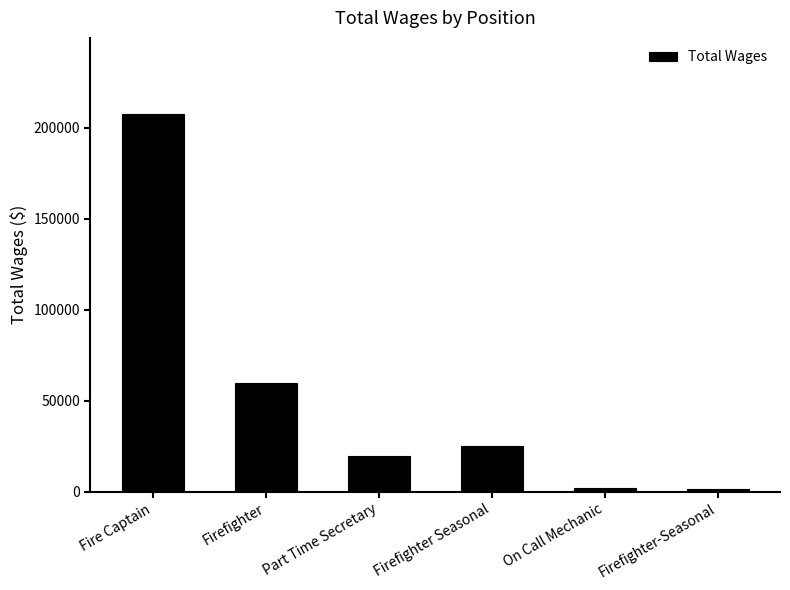

What is the sum of all values?

315913